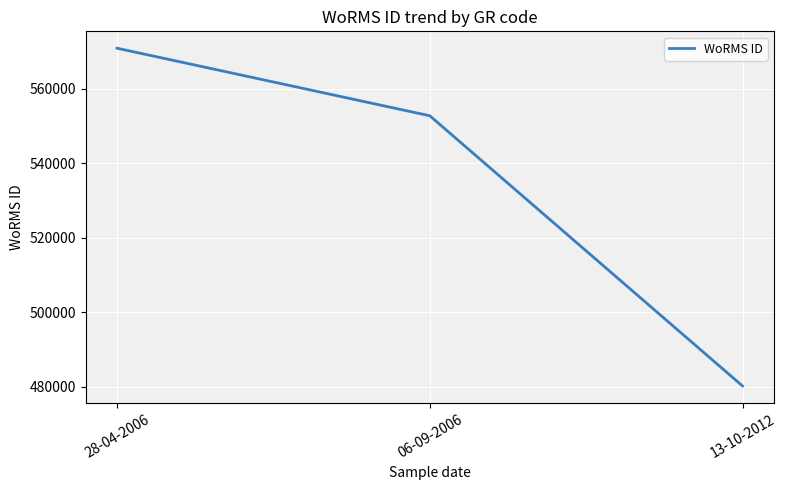

Which label corresponds to the smallest value in the chart?

13-10-2012